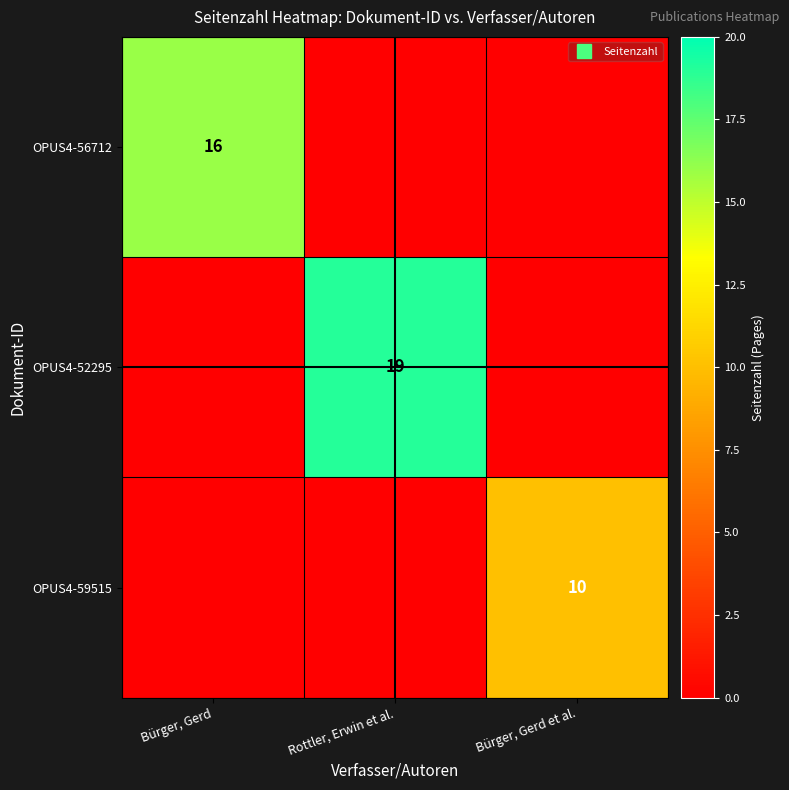

Is the value of OPUS4-52295 at Rottler, Erwin et al. greater than the value of OPUS4-59515 at Bürger, Gerd et al.?

Yes